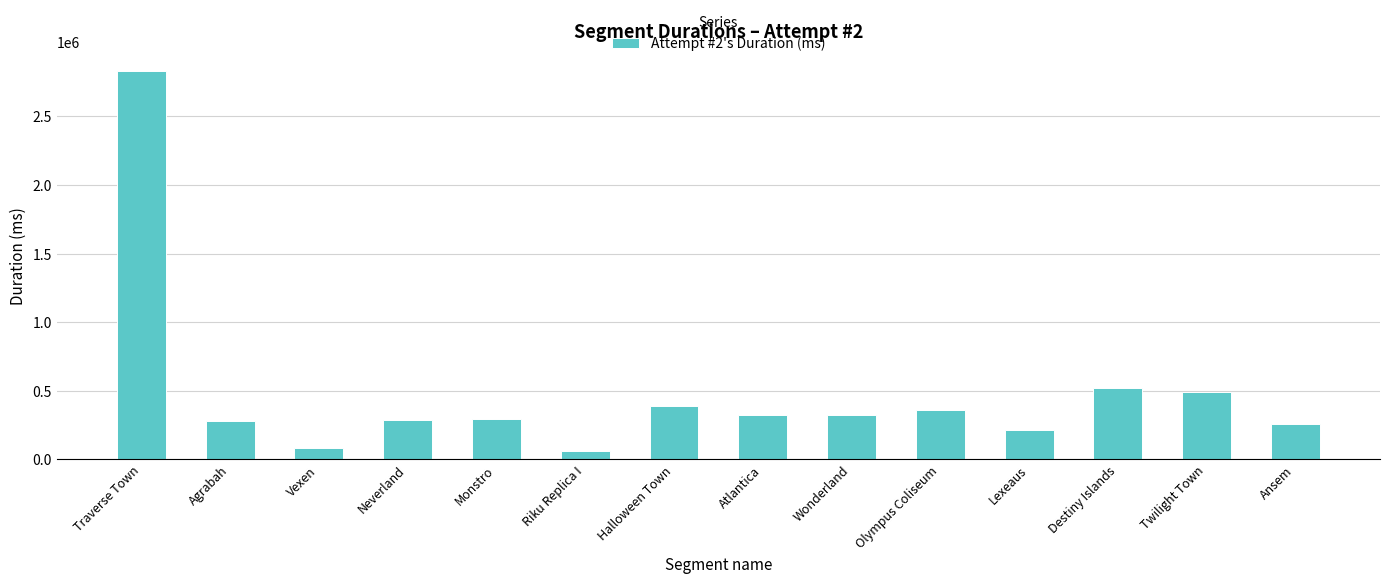

What is the sum of the values at Twilight Town and Ansem?

751484